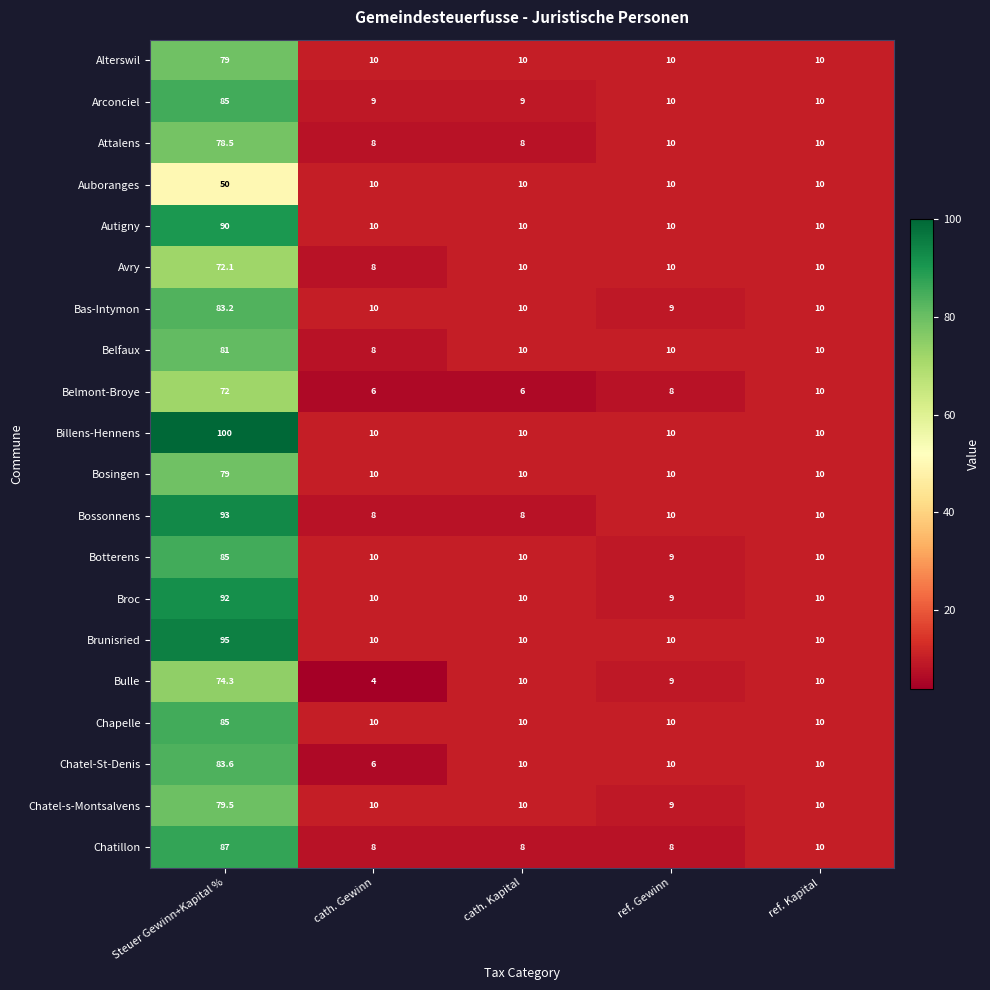

Which label corresponds to the largest value in the chart?

Steuer Gewinn+Kapital %